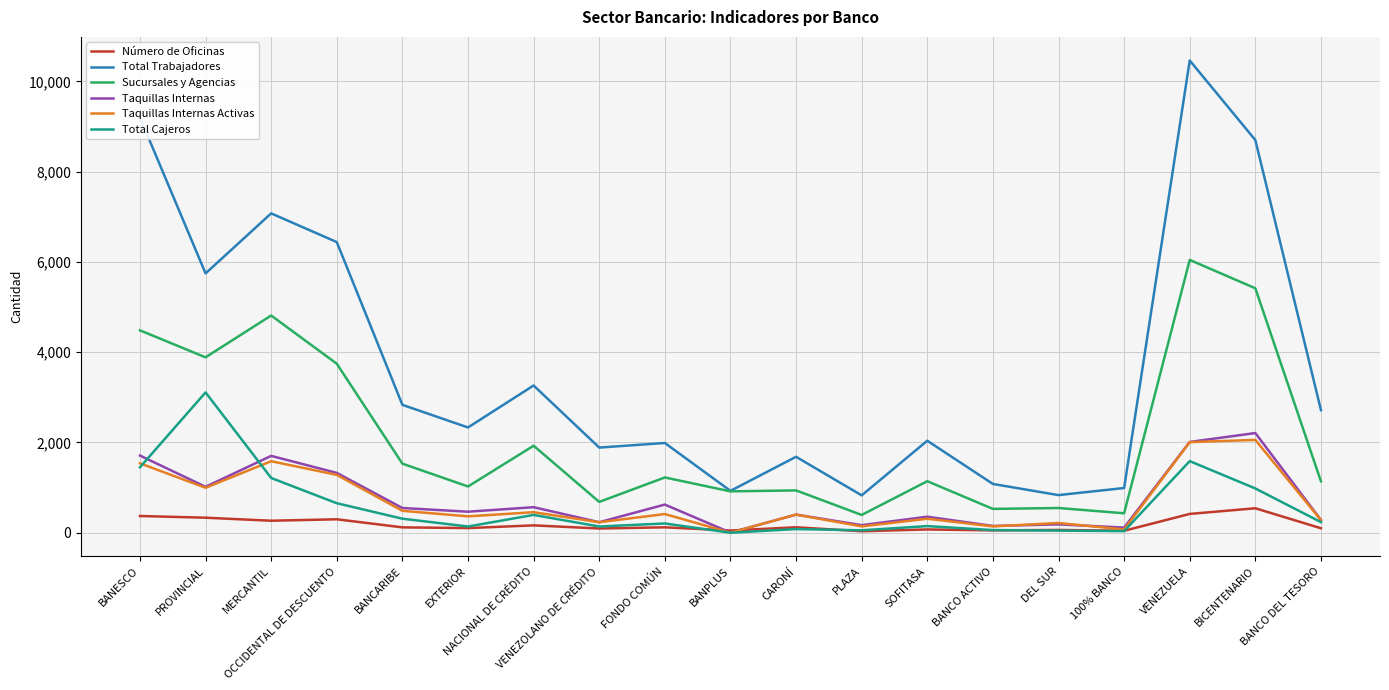

True or false: Sucursales y Agencias has a value of 630 at NACIONAL DE CRÉDITO.

False